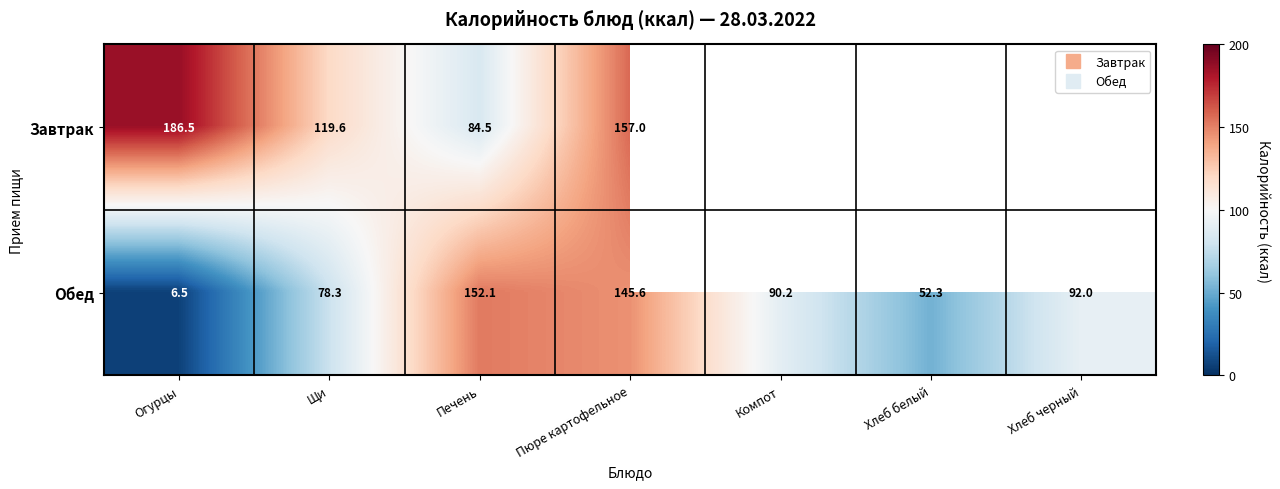

Which has a higher value, Щи or Печень?

Щи